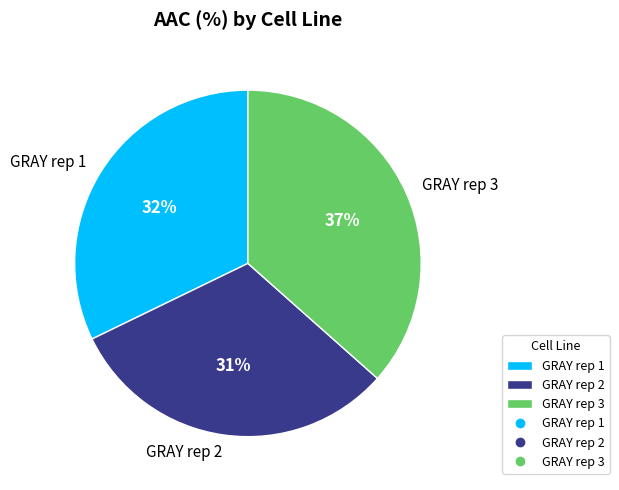

Which has a higher value, GRAY rep 3 or GRAY rep 1?

GRAY rep 3